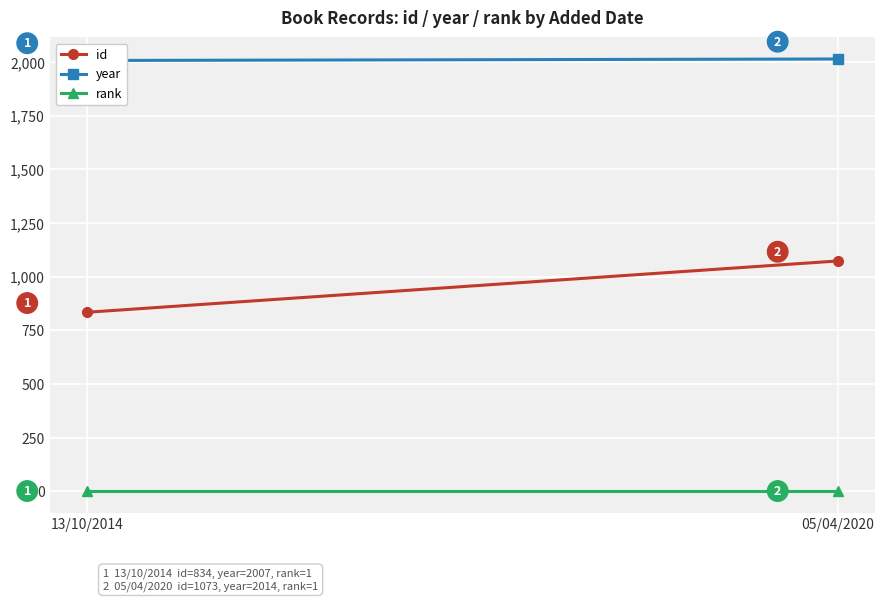

What is the approximate value of id at 13/10/2014, to the nearest 5?

835